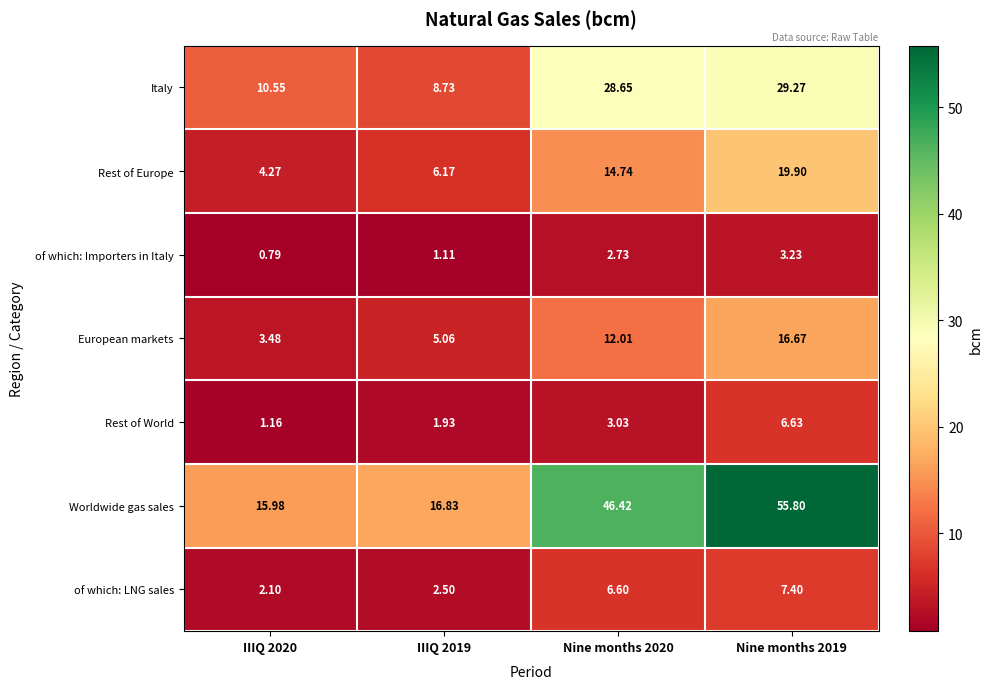

Which series has the largest total across all categories?

Worldwide gas sales